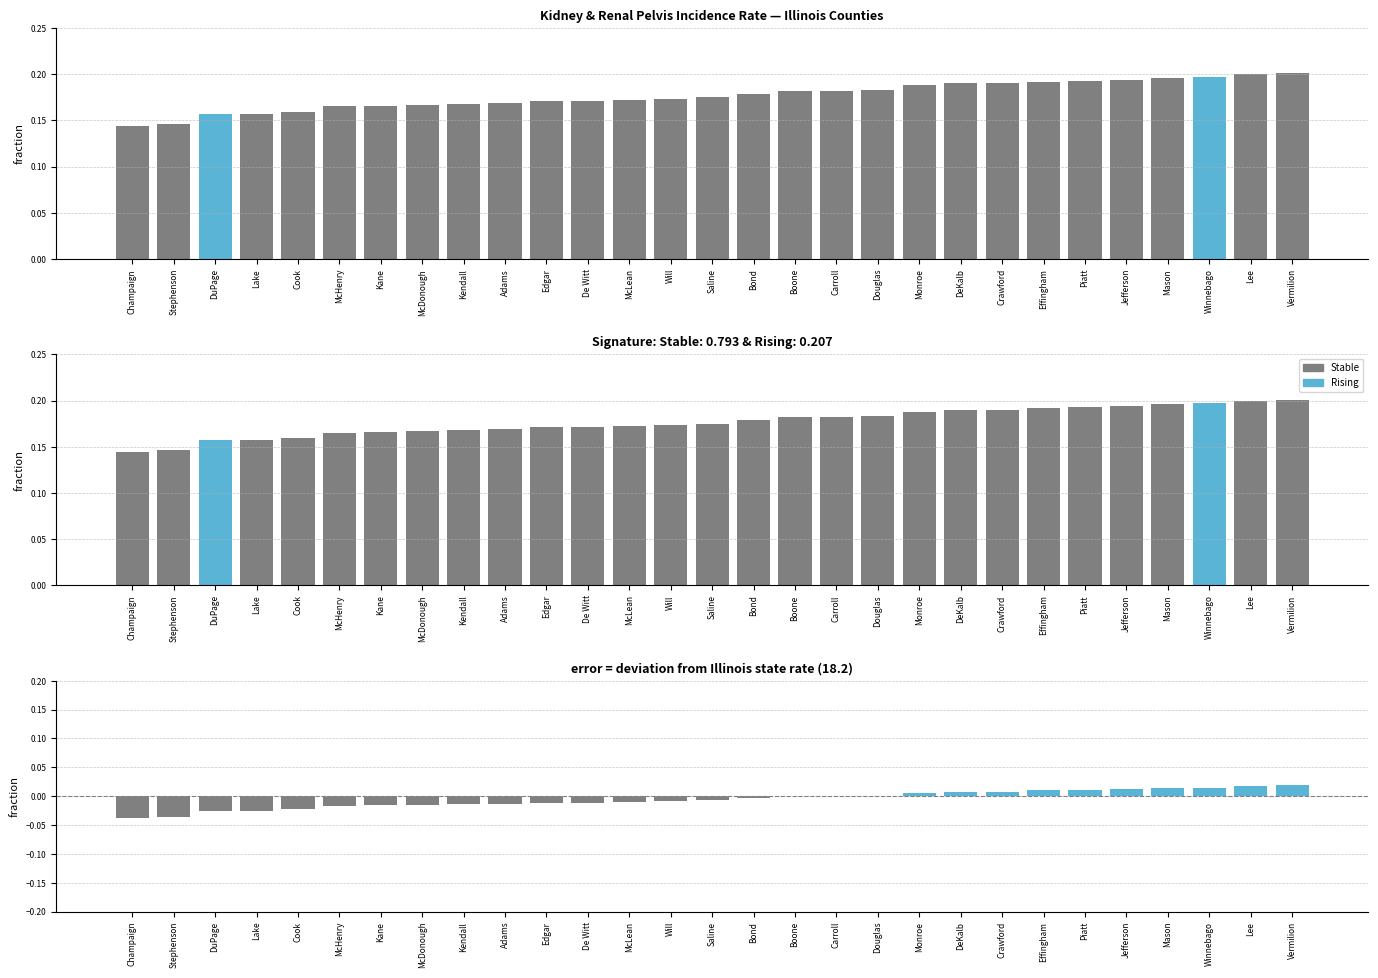

What is the total value across all series at Vermilion?

0.2